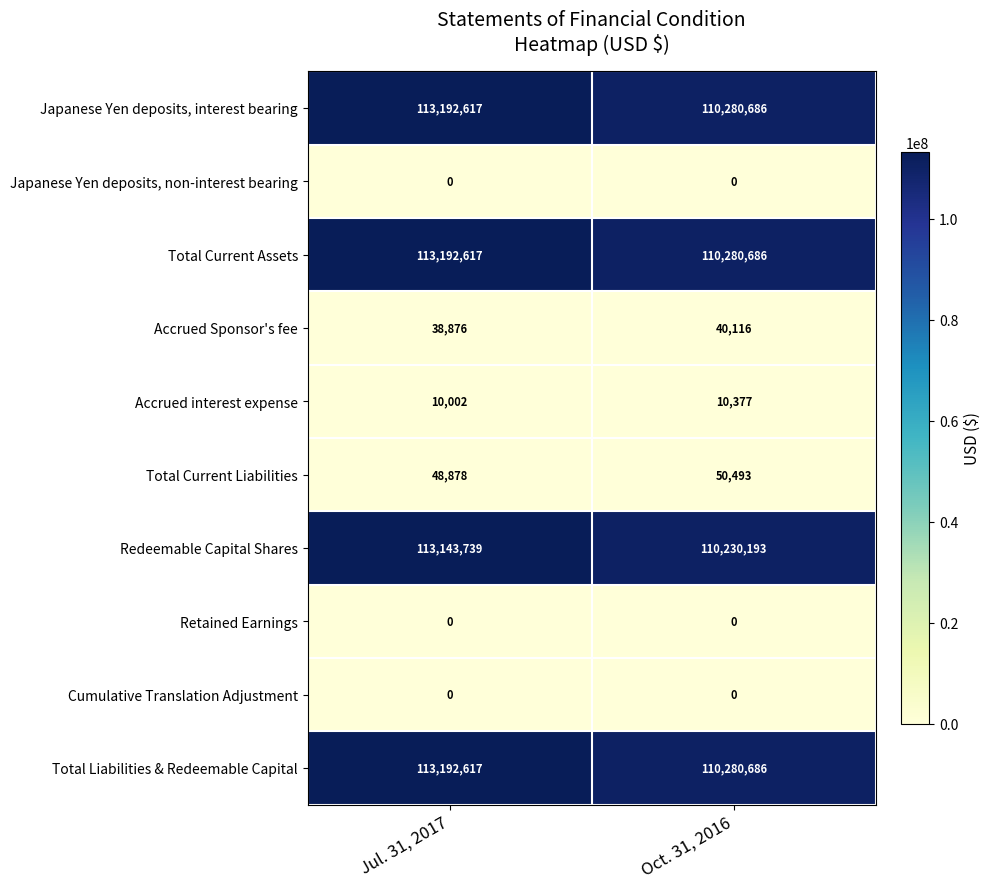

True or false: Retained Earnings has a value of 0 at Oct. 31, 2016.

True